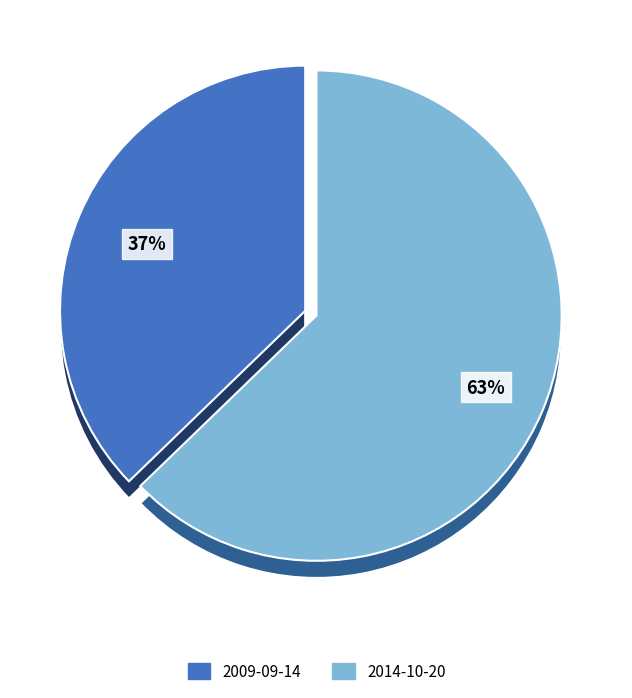

To the nearest percent, what percentage of the pie is 2014-10-20?

63%